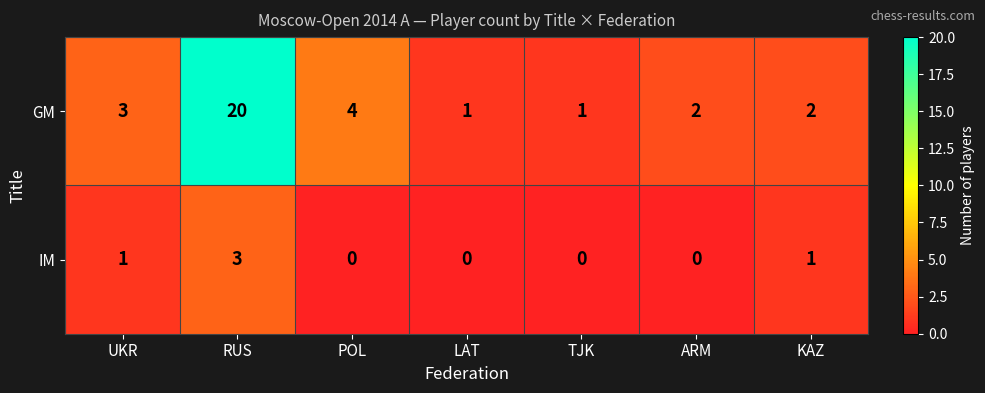

Reading left to right, transcribe all the data shown in this chart.

GM: UKR=3	RUS=20	POL=4	LAT=1	TJK=1	ARM=2	KAZ=2
IM: UKR=1	RUS=3	POL=0	LAT=0	TJK=0	ARM=0	KAZ=1